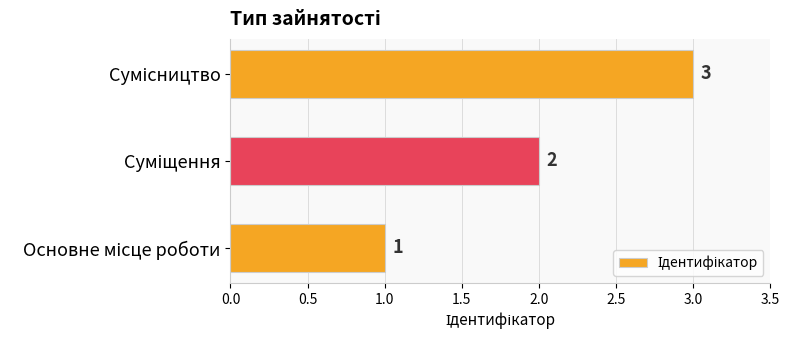

What is the greatest value displayed?

3